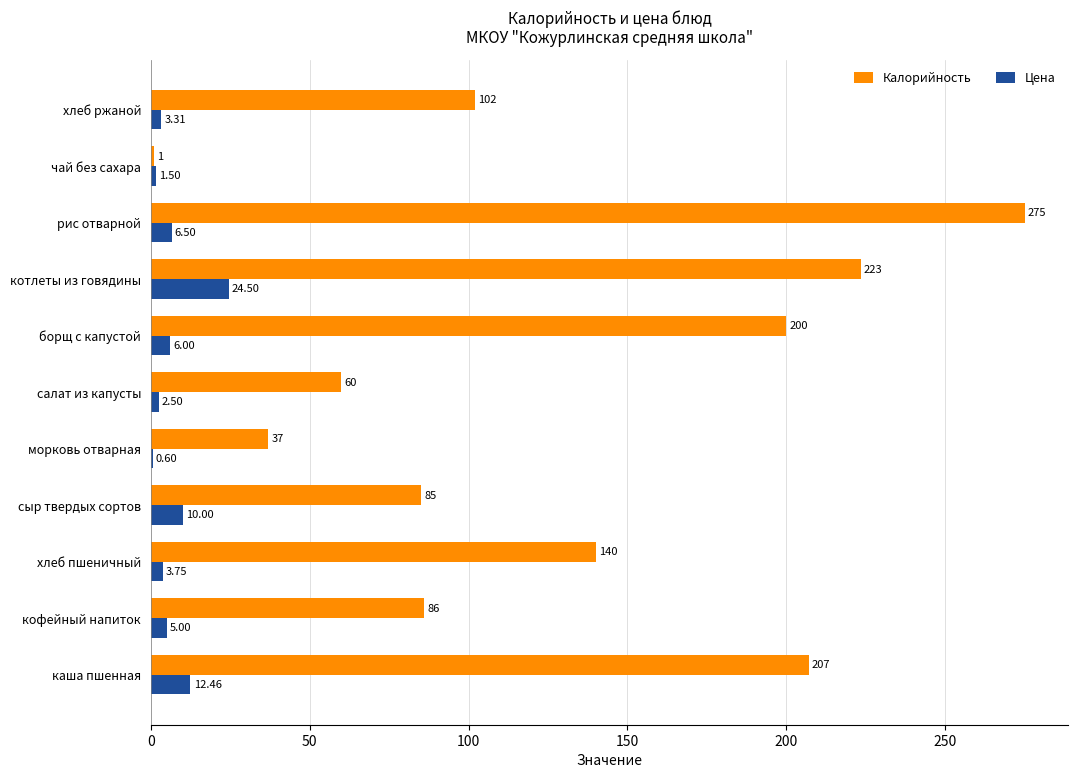

Which category has the highest value across all series?

рис отварной